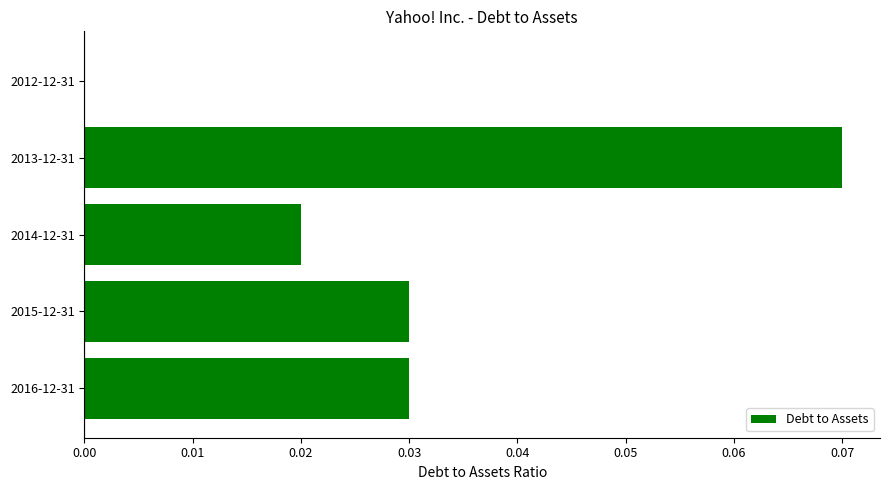

Between 2013-12-31 and 2016-12-31, which is larger?

2013-12-31